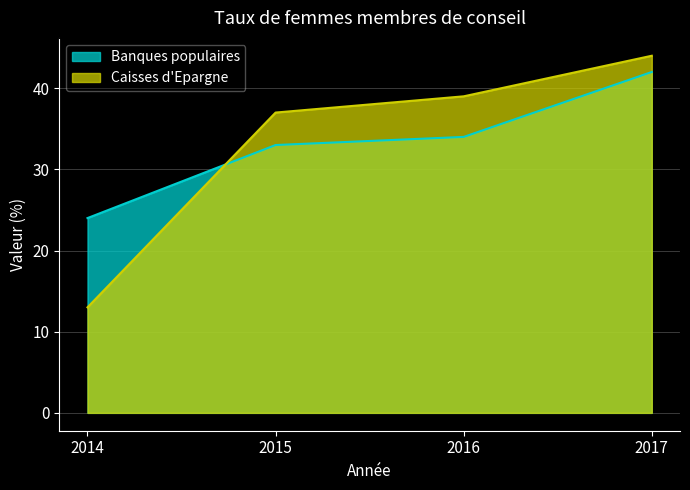

Between 2015 and 2014, which is larger?

2015